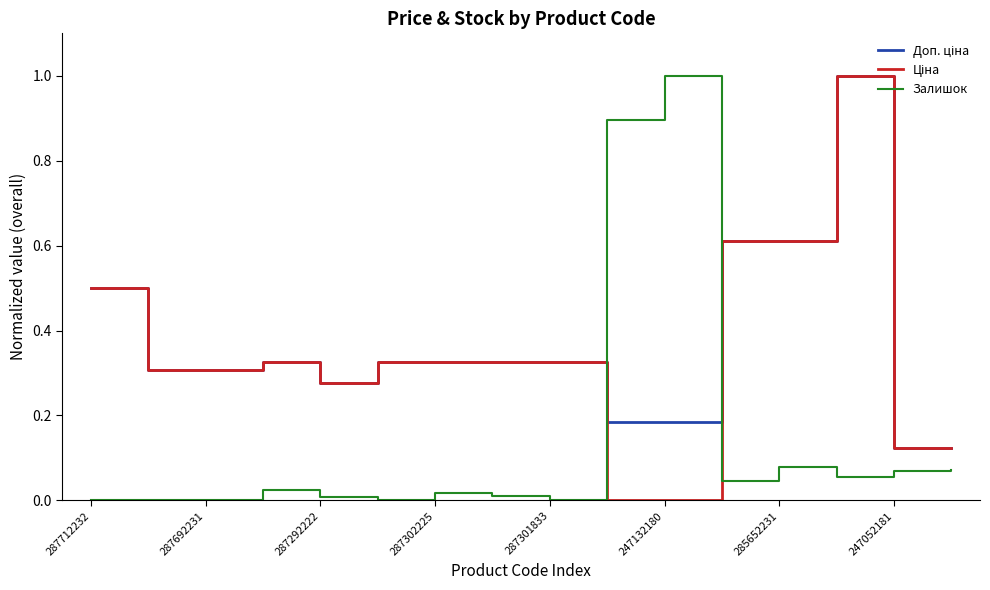

What is the maximum value shown in the chart?

1.0